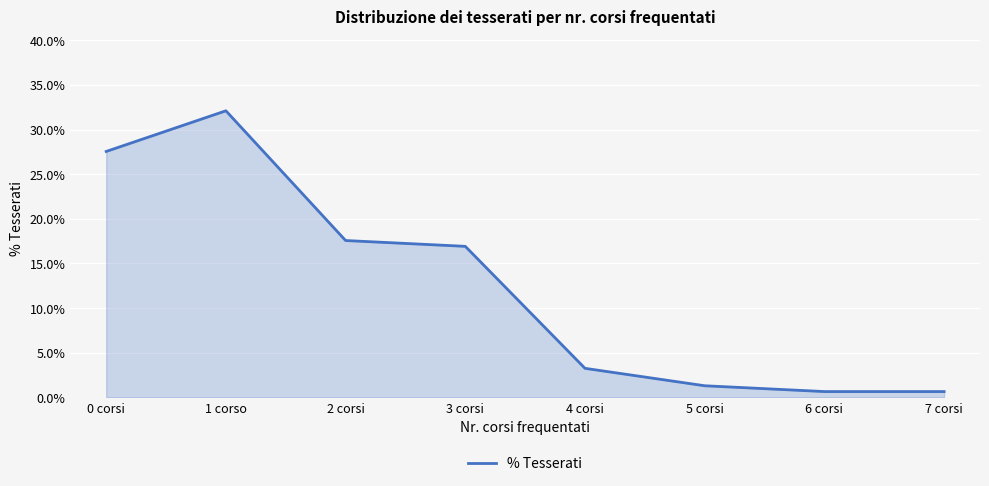

Rank the categories by value from highest to lowest.

1 corso, 0 corsi, 2 corsi, 3 corsi, 4 corsi, 5 corsi, 6 corsi, 7 corsi